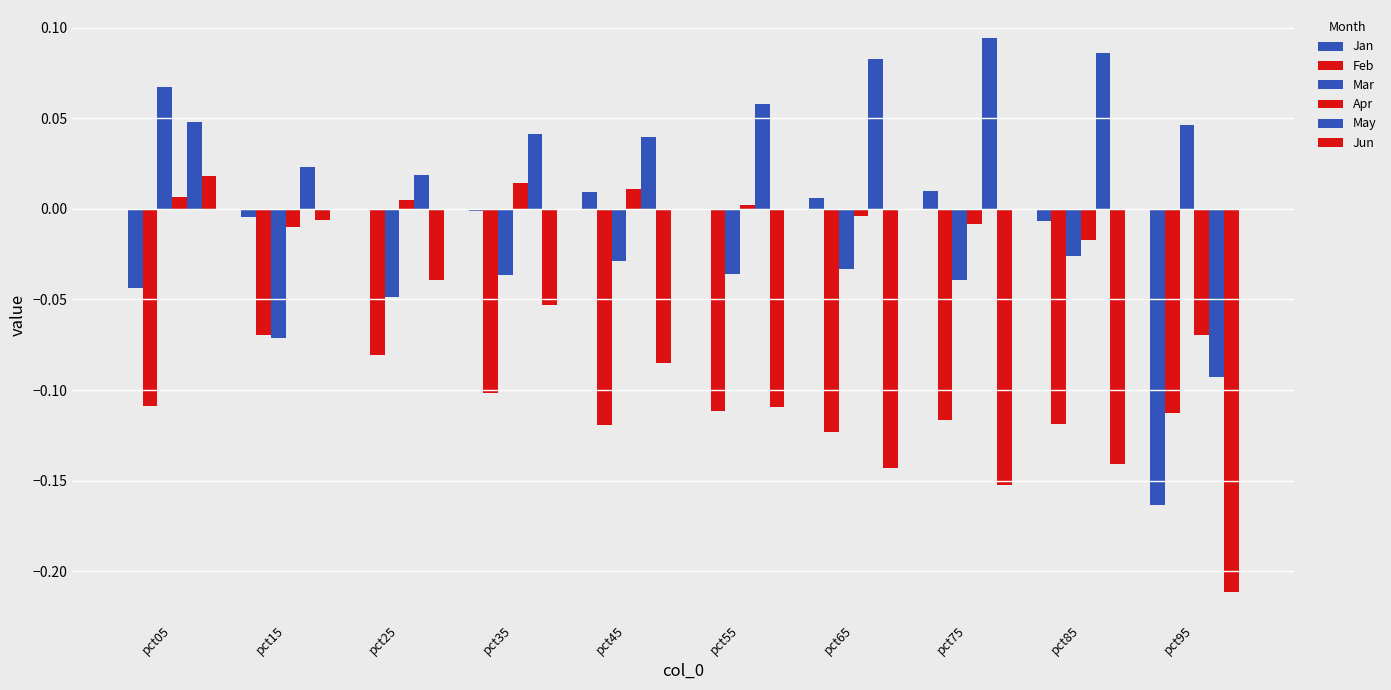

How many data points does each series have?

10